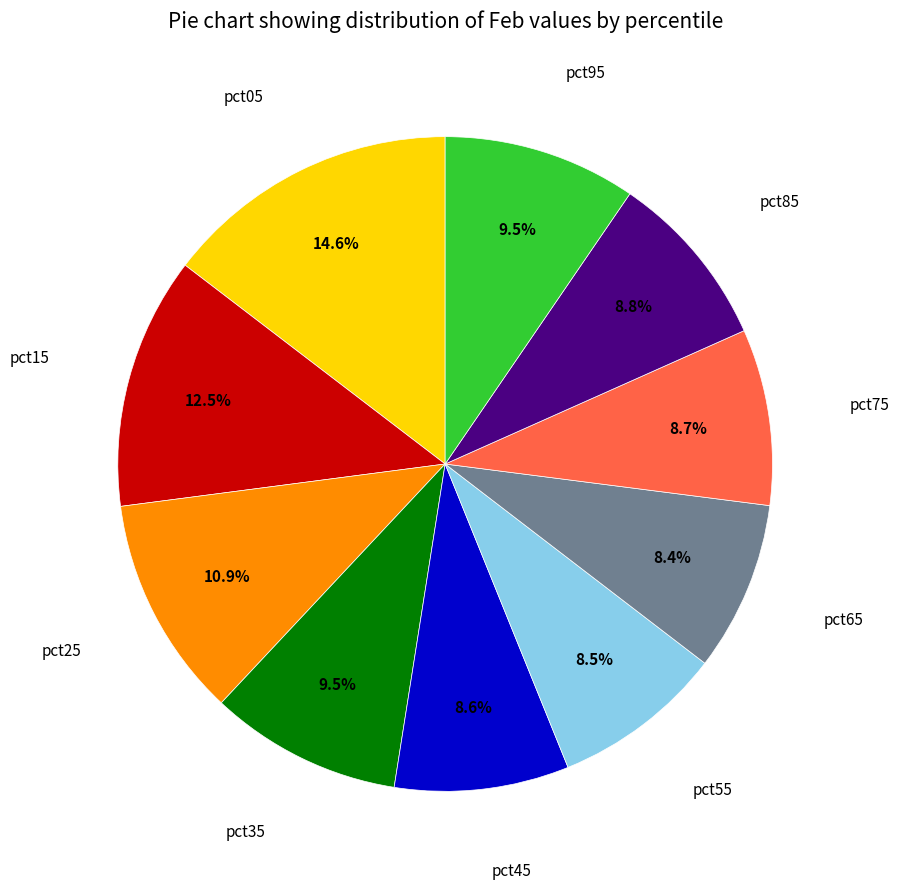

Is there any slice that represents more than half of the pie?

No